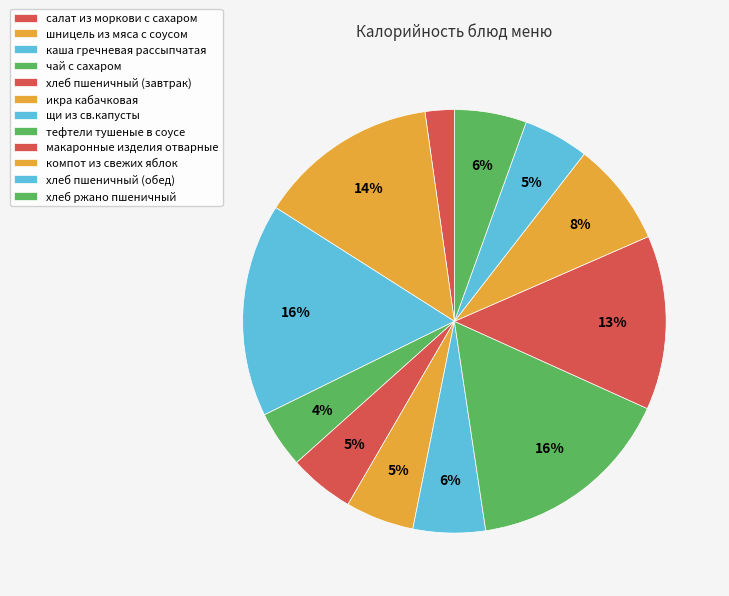

To the nearest percent, what is the average slice percentage?

8%